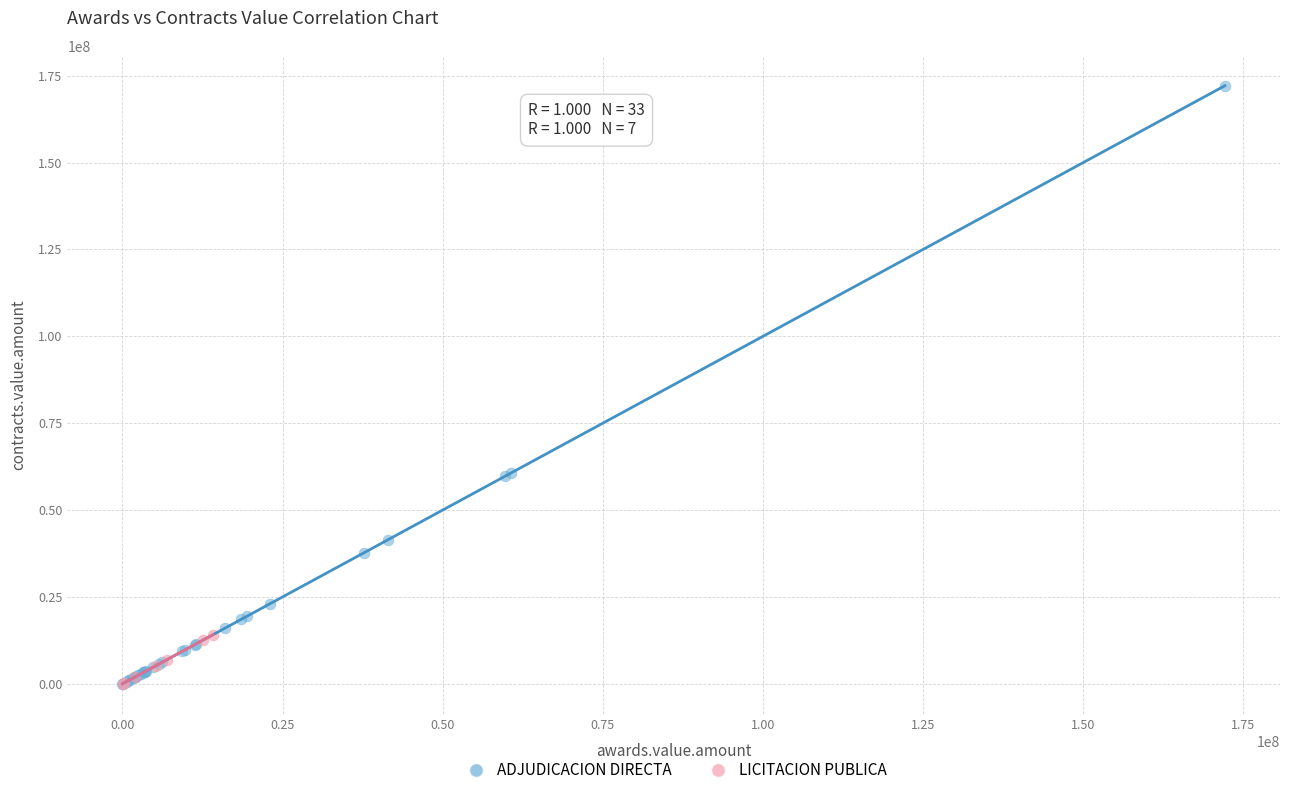

Which series contains the highest Y value?

LICITACION PUBLICA